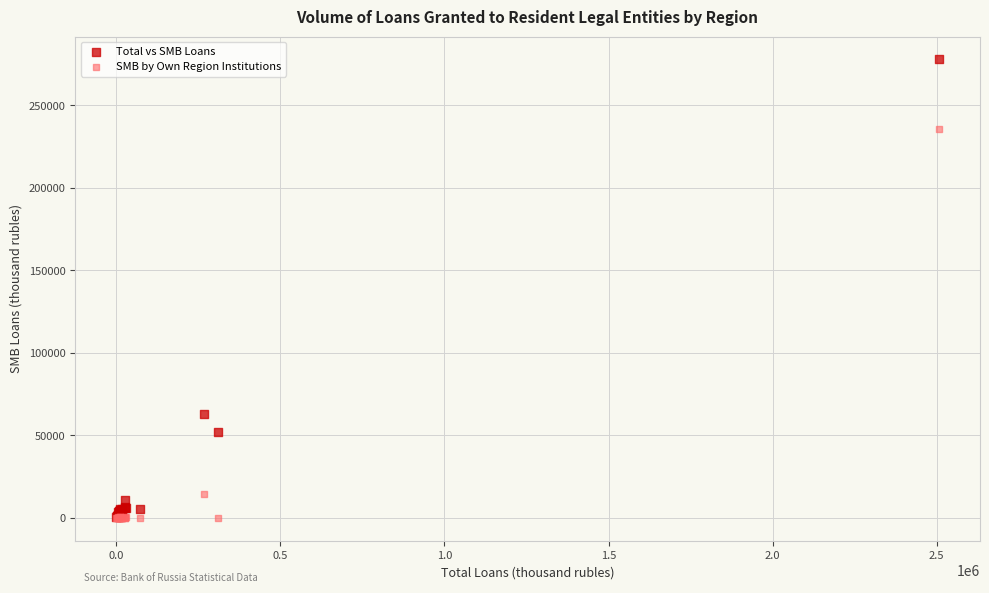

Across all series, what Y value is closest to 138895?

62867